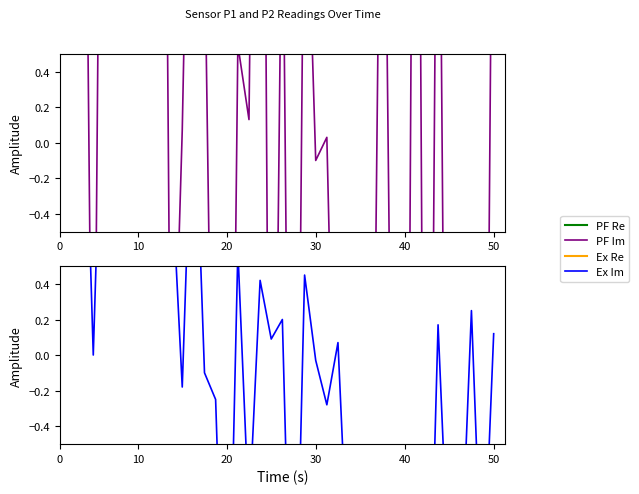

At which category is the sum across all series the highest?

8